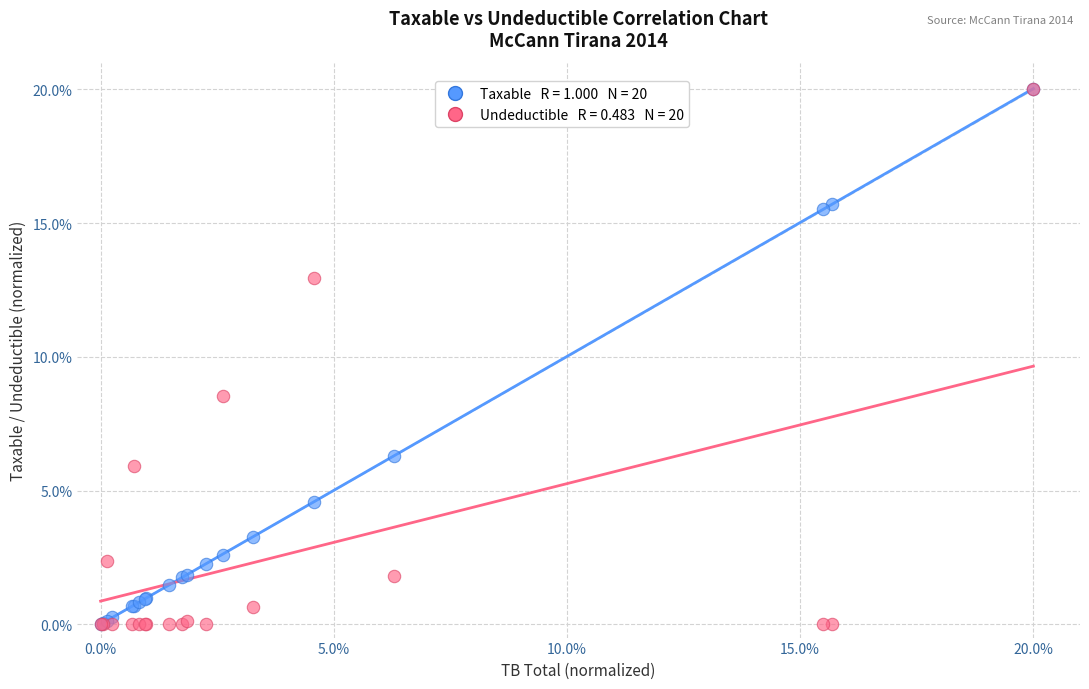

Across all series, what Y value is closest to 10?

8.5